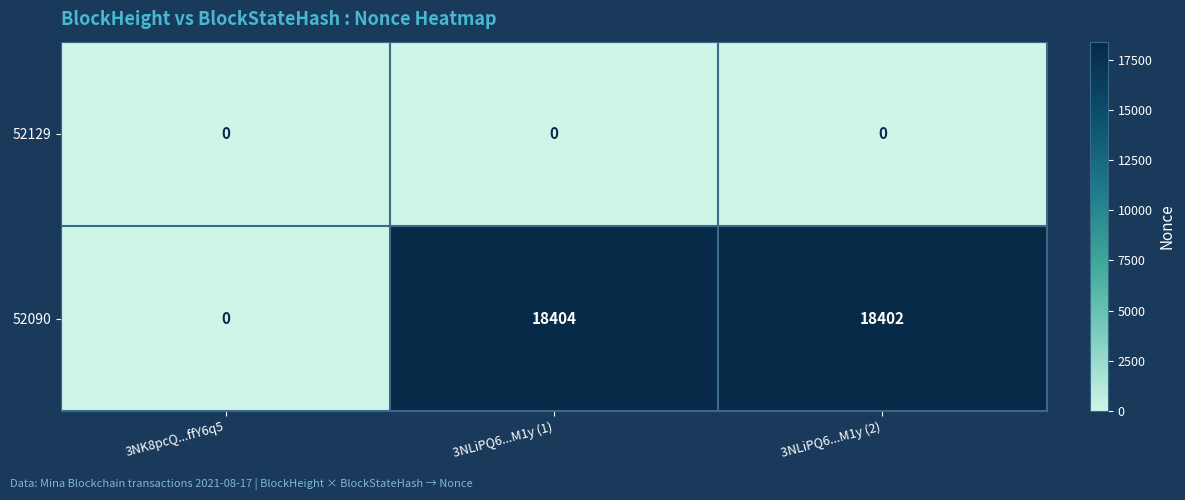

At which label is 52090 closest to 9202?

3NLiPQ6...M1y (2)